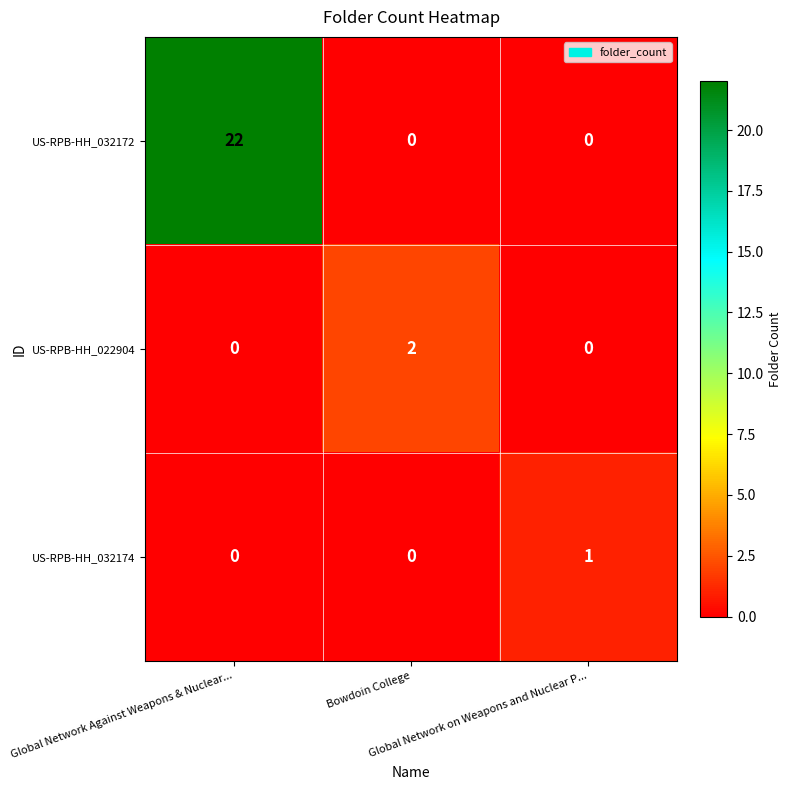

Which series has the largest total across all categories?

US-RPB-HH_032172